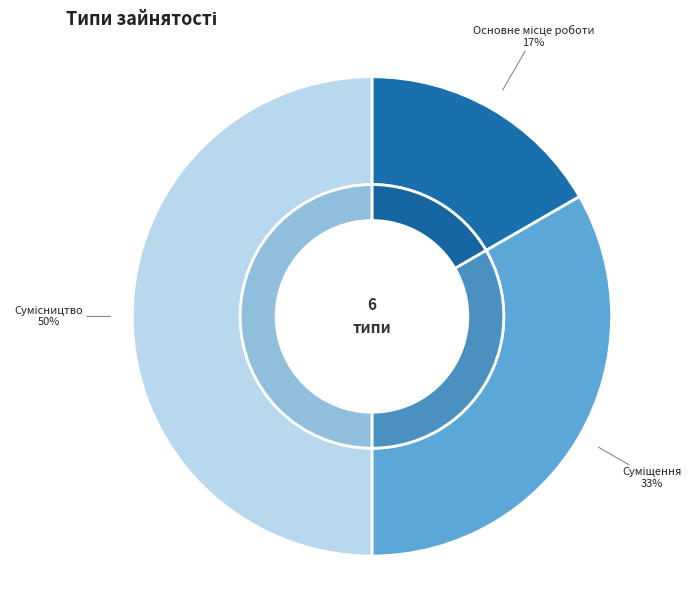

Which category has the smallest portion of the pie?

Основне місце роботи